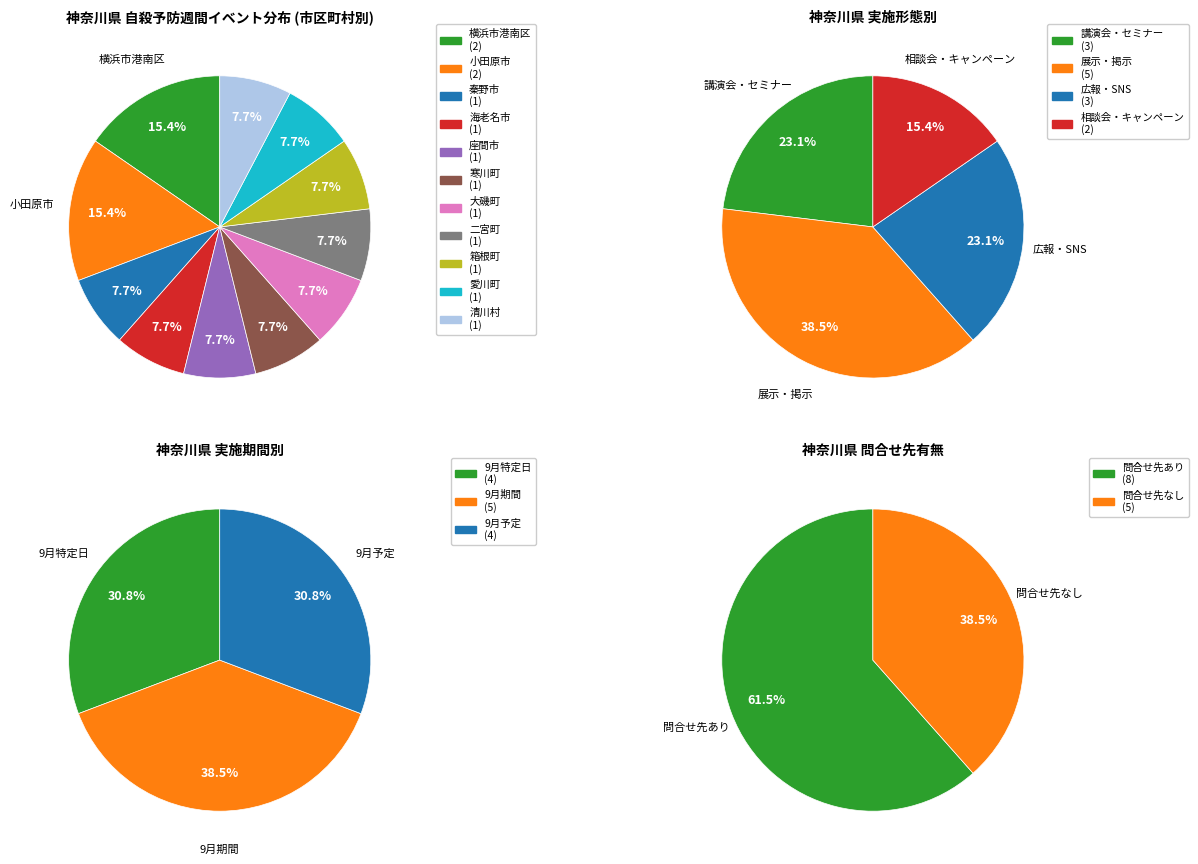

Does any single category account for the majority?

No